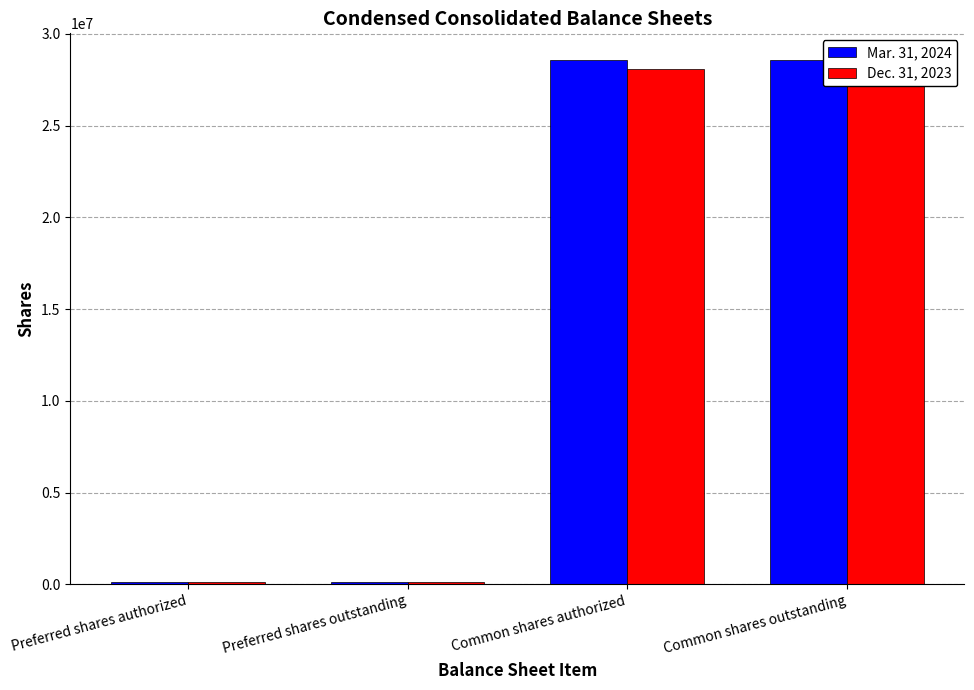

Reading right to left, transcribe all the data shown in this chart.

Mar. 31, 2024: 28600152	28600152	150000	150000
Dec. 31, 2023: 28091440	28091440	150000	150000